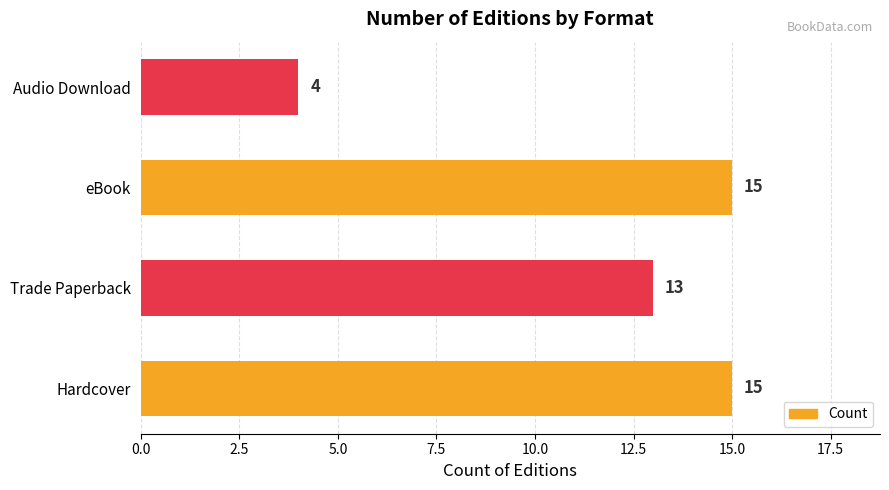

The value at Trade Paperback is 13. True or false?

True